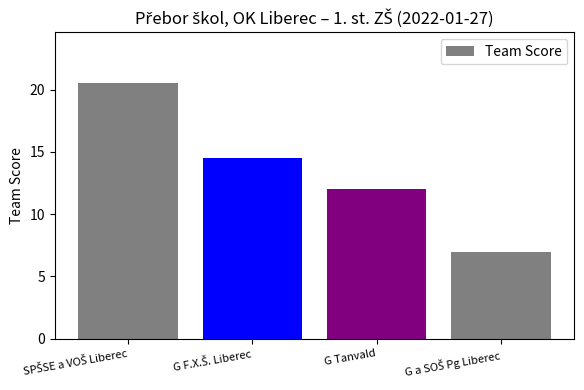

What is the value of the 3rd bar from the left?

12.0